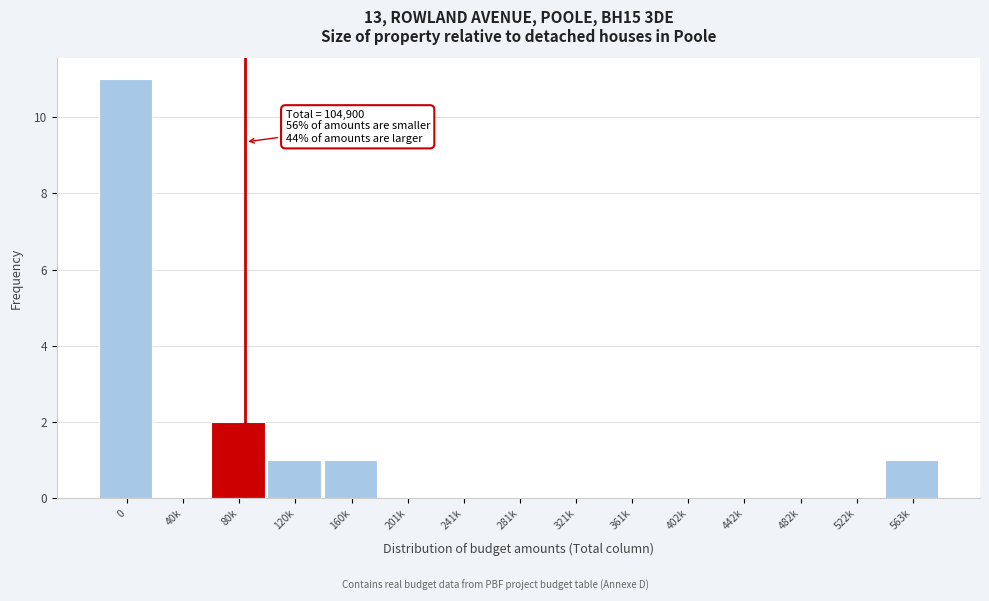

Reading left to right, list all the values displayed in this chart.

0=11	40k=0	80k=2	120k=1	160k=1	201k=0	241k=0	281k=0	321k=0	361k=0	402k=0	442k=0	482k=0	522k=0	563k=1